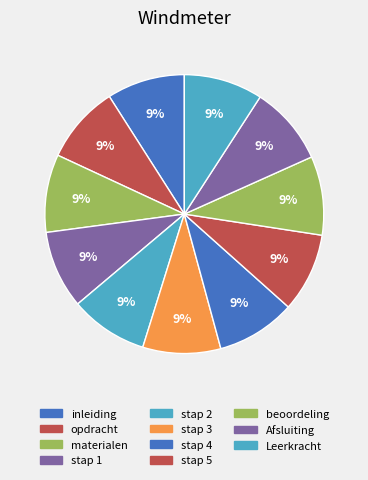

Is there any slice that represents more than half of the pie?

No